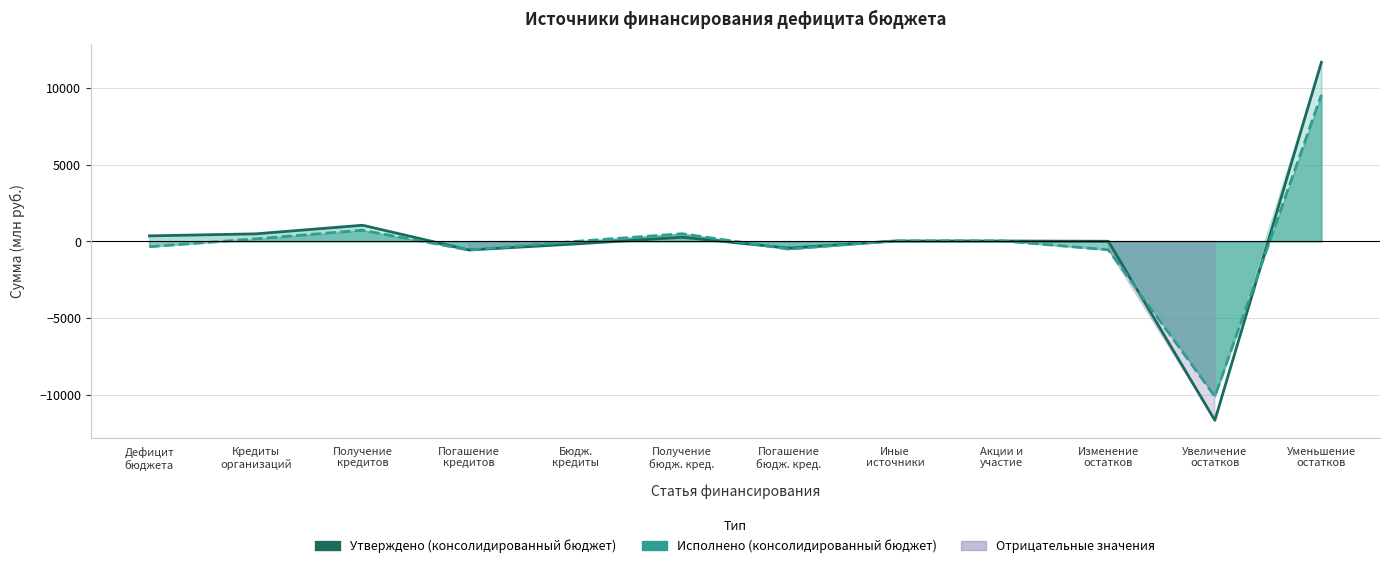

Which series has the widest spread of values?

Утверждено (консолидированный бюджет)